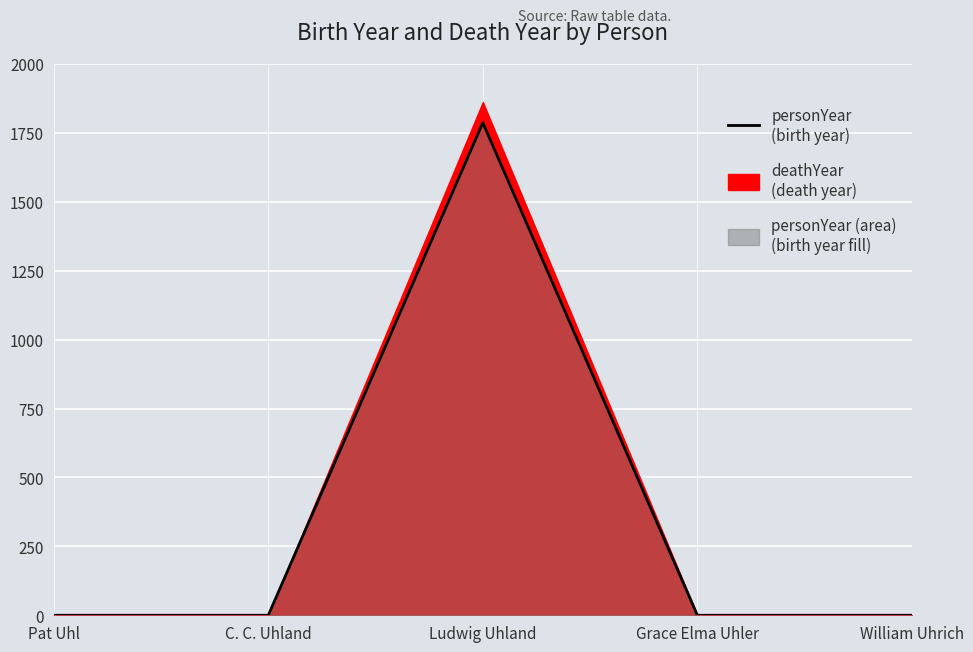

Reading left to right, what are all the values shown in this chart?

0	0	1787	0	0